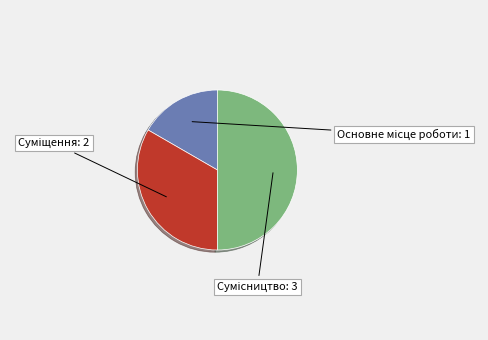

Is there a majority slice in this chart?

No